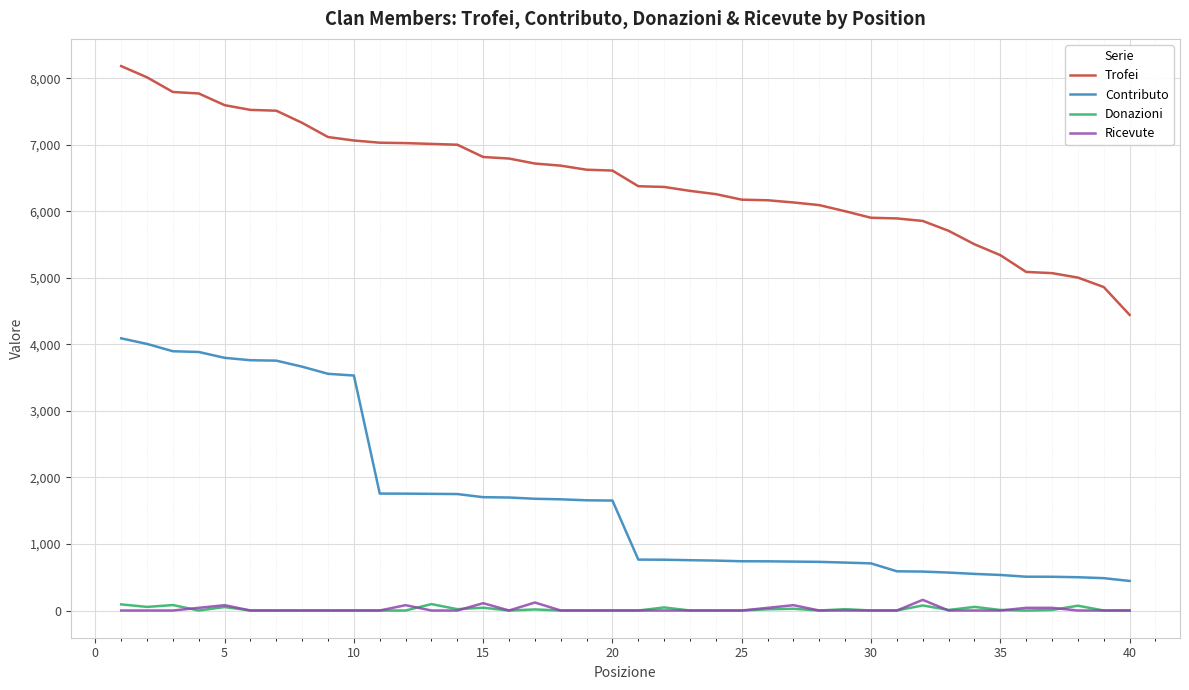

What are all the series names shown in the legend?

Trofei, Contributo, Donazioni, Ricevute